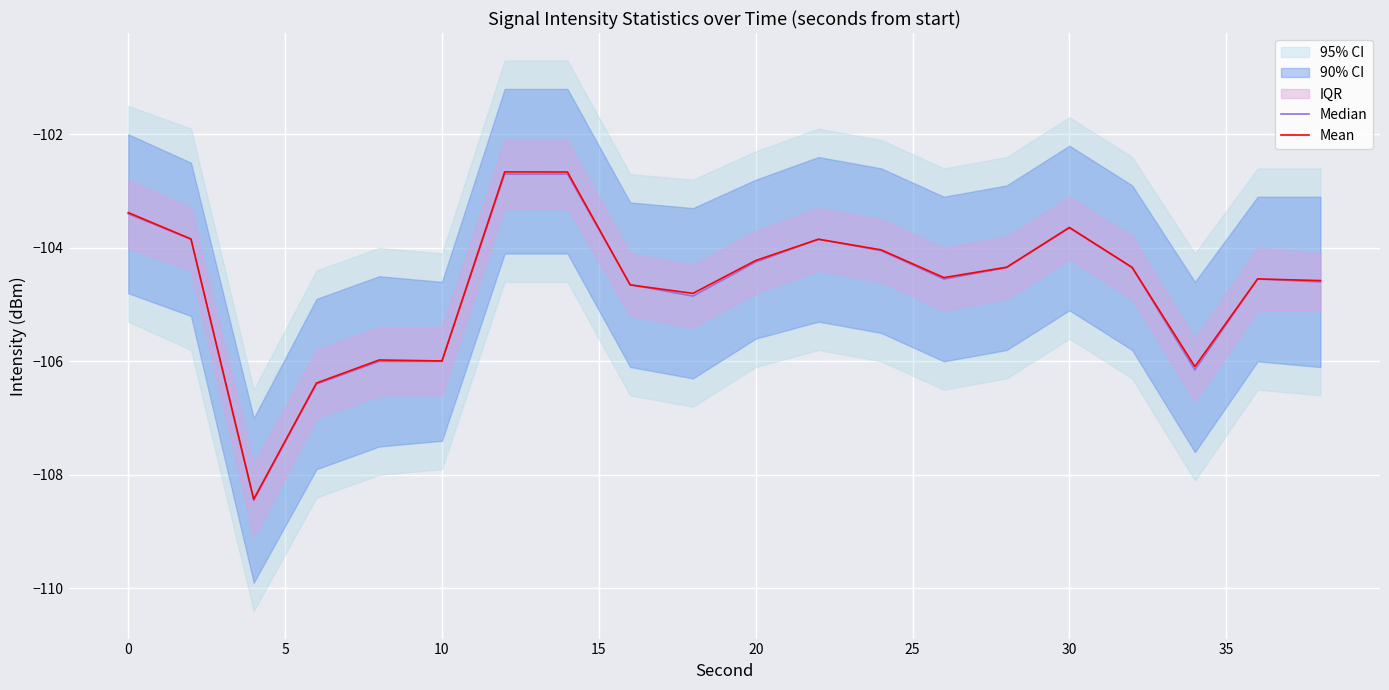

Reading left to right, transcribe all the data shown in this chart.

Median: -103.4	-103.8	-108.4	-106.4	-106.0	-106.0	-102.7	-102.7	-104.7	-104.8	-104.2	-103.8	-104.0	-104.5	-104.3	-103.7	-104.3	-106.2	-104.5	-104.6
Mean: -103.4	-103.8	-108.4	-106.4	-106.0	-106.0	-102.7	-102.7	-104.7	-104.8	-104.2	-103.8	-104.0	-104.5	-104.3	-103.6	-104.3	-106.1	-104.5	-104.6